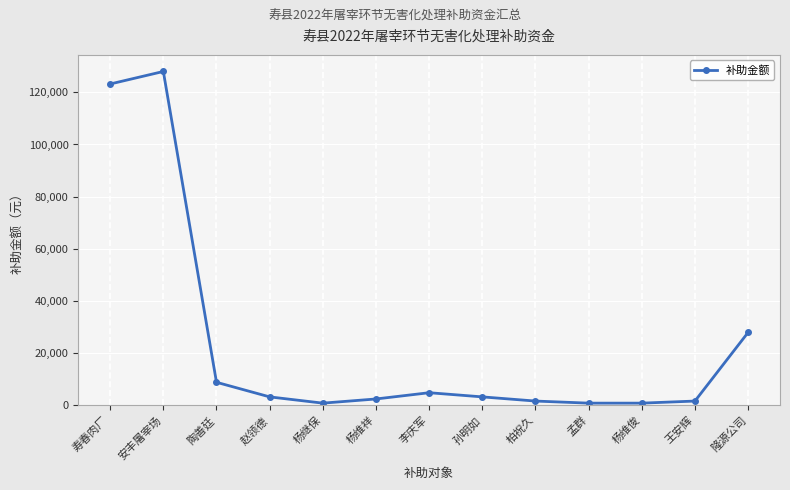

How many lines are shown in the chart?

1